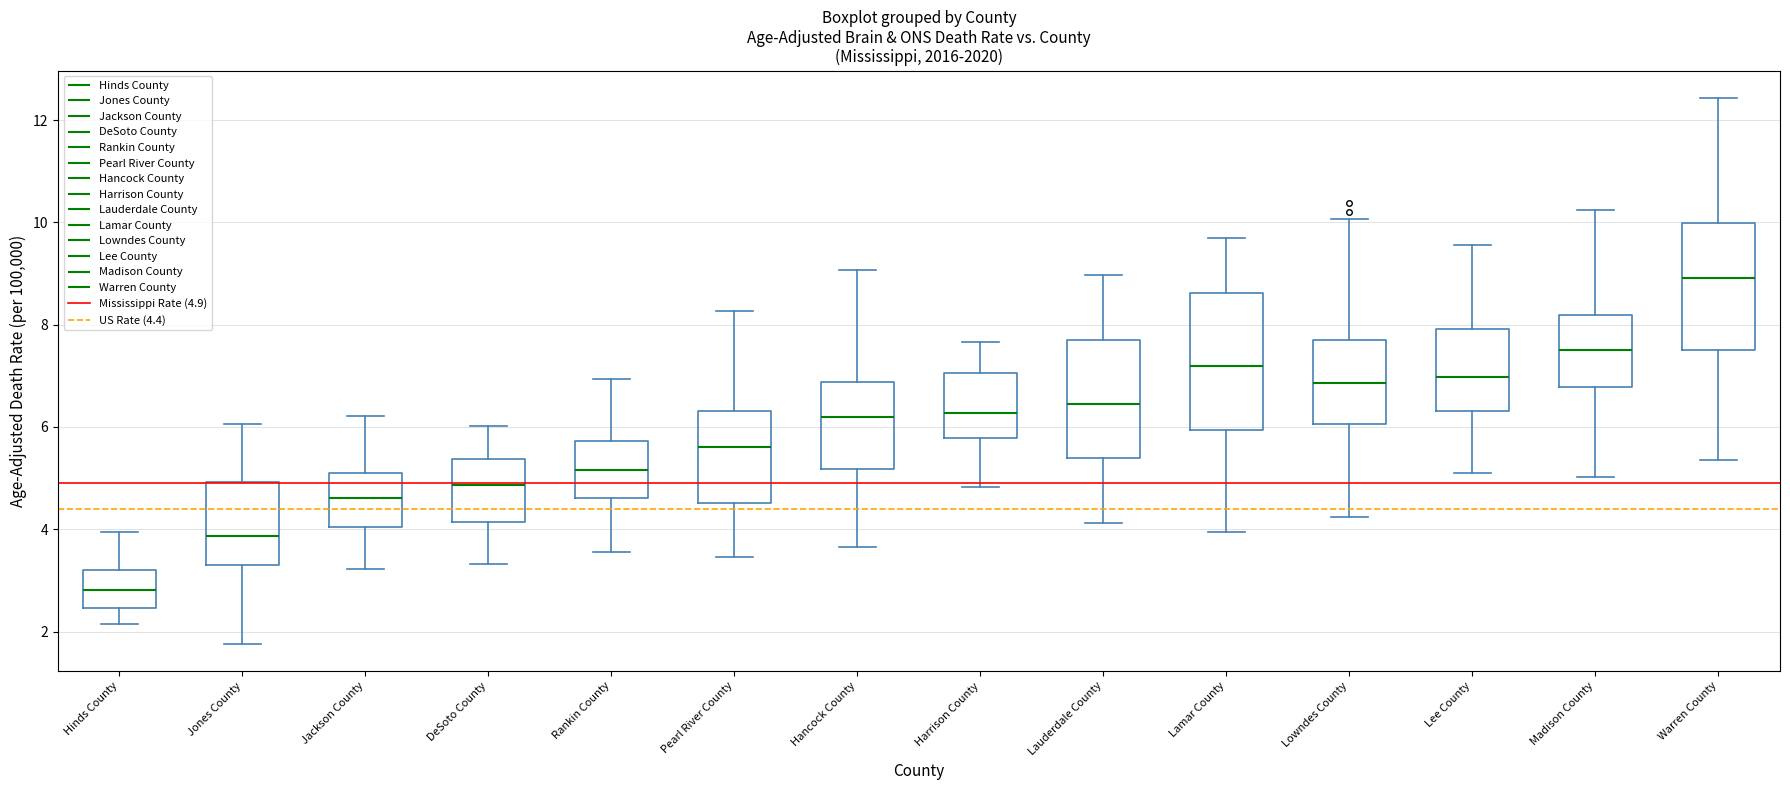

Which box is the tallest, from its lower edge to its upper edge?

Lamar County